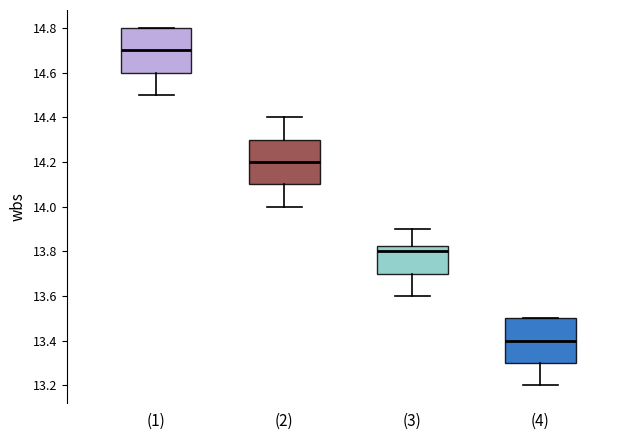

Where is the upper edge of the box for (2) on the y-axis? The values are not printed on the chart, so give them approximately, as read against the axis.

14.30